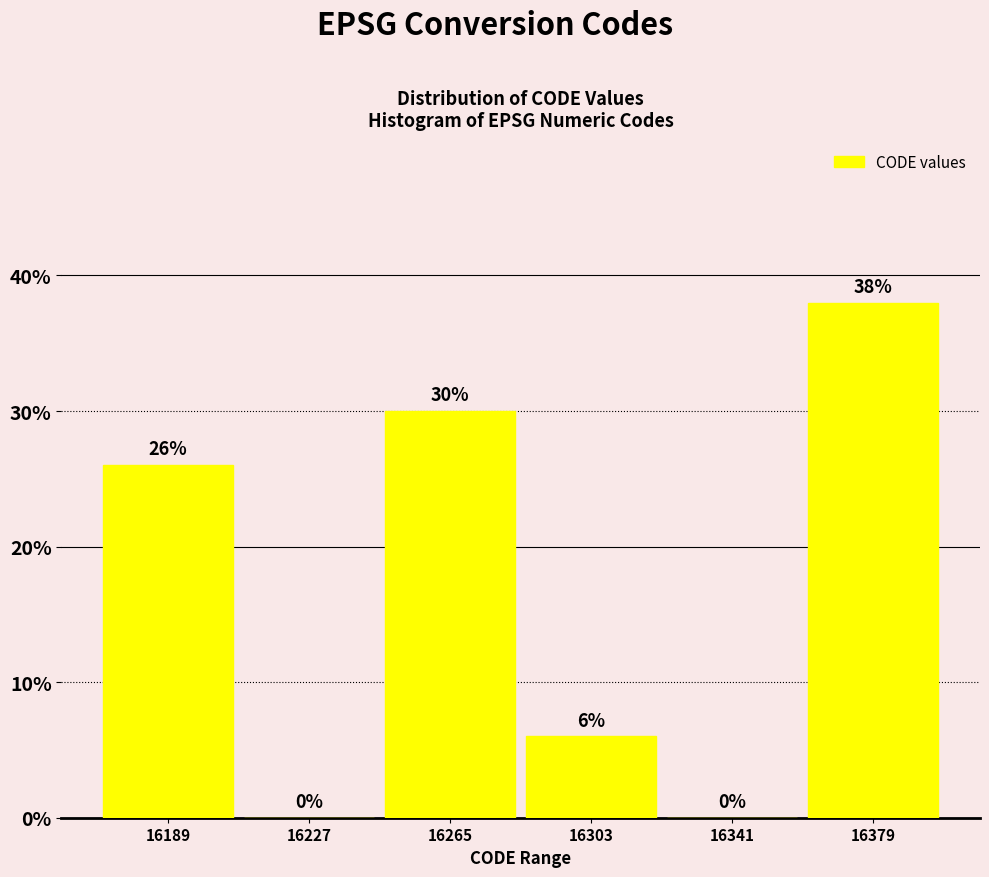

How tall is the bar that spans 16170 to 16208 on the x-axis? The bar edges are not printed on the chart, so give them approximately, as read against the axis.

26